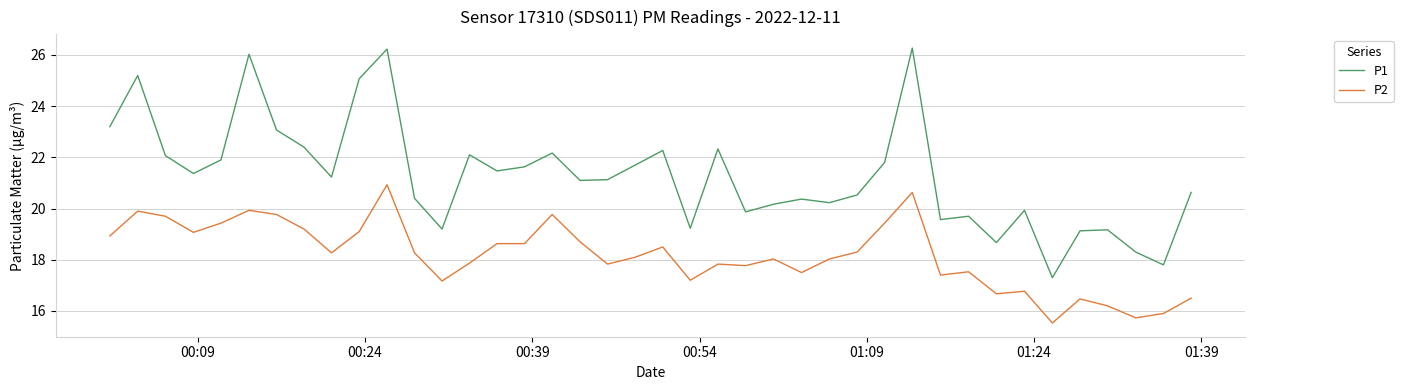

Which series has the largest total across all categories?

P1